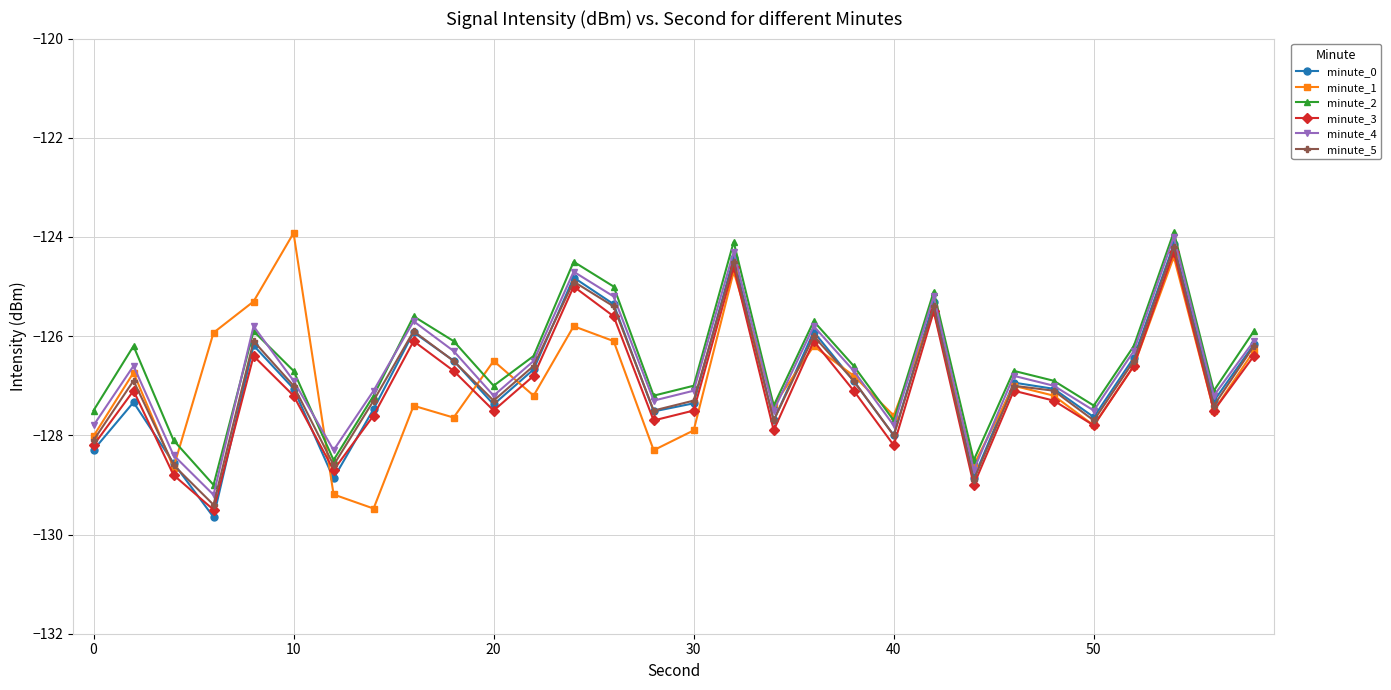

What is the difference between the maximum and second lowest values in the minute_5 series?

4.7